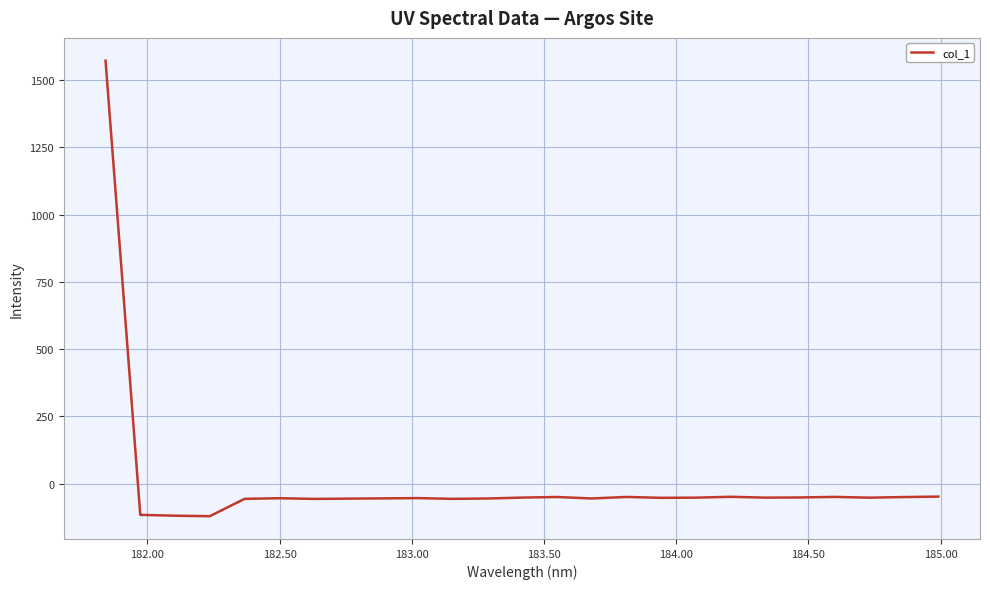

What is the minimum value shown in the chart?

-120.7